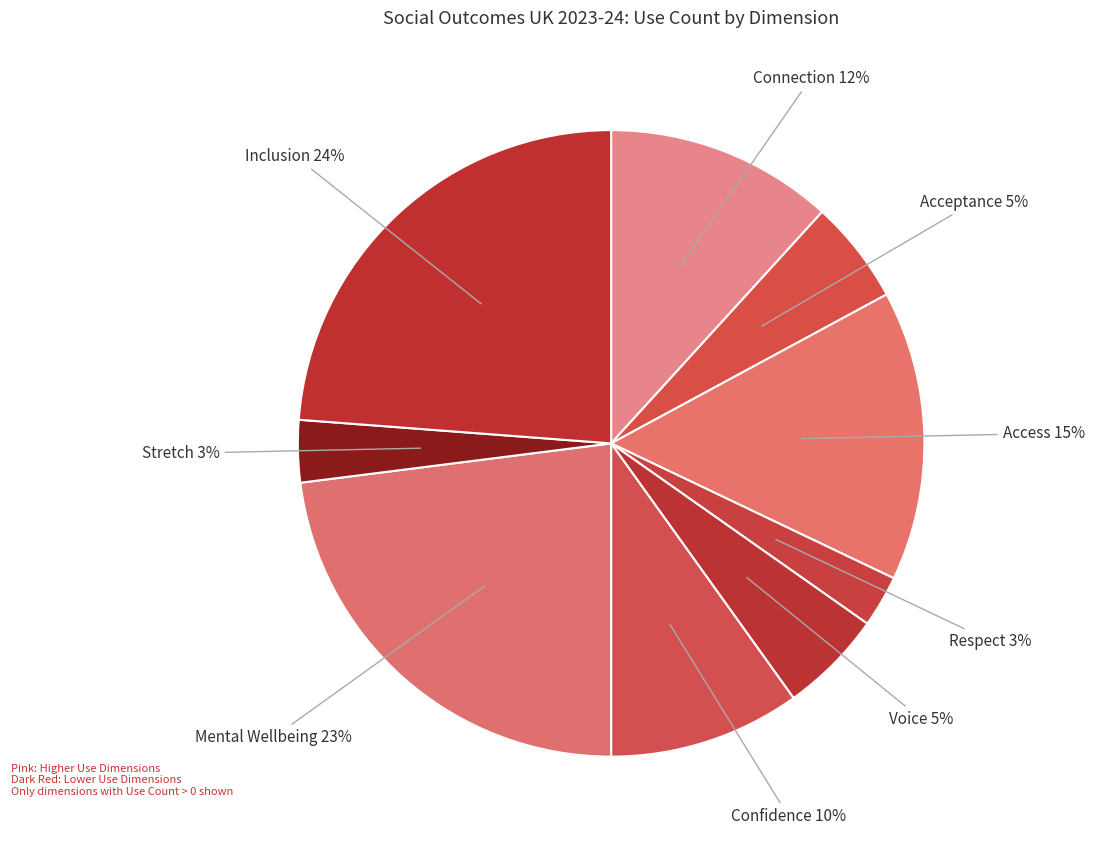

To the nearest percent, what is the average slice percentage?

11%